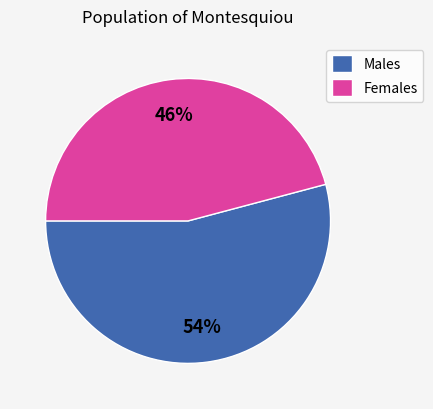

Rank the categories by value from lowest to highest.

Females, Males